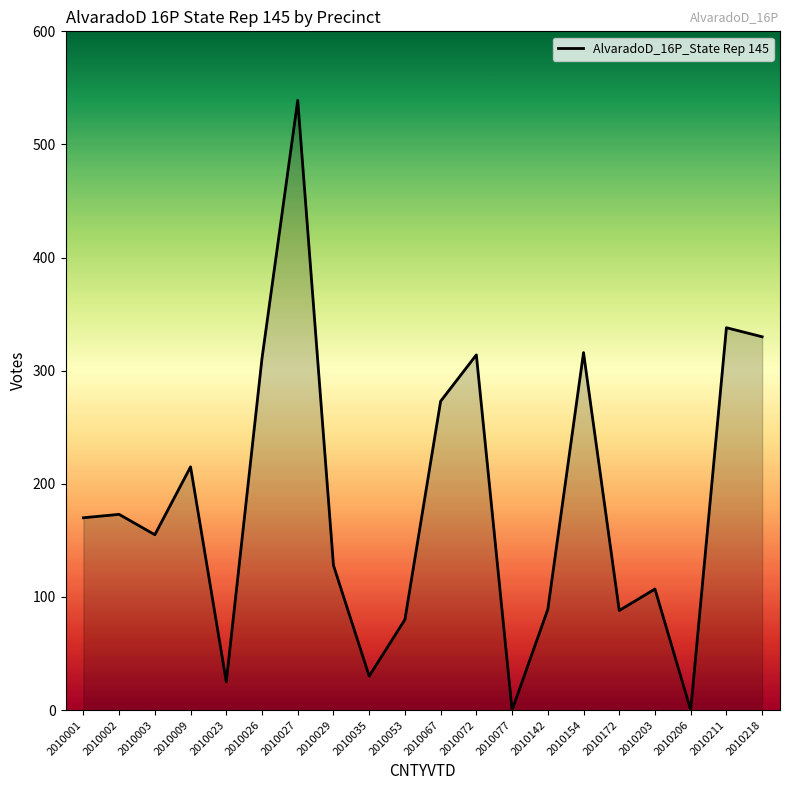

What is the difference between the maximum and minimum values?

539